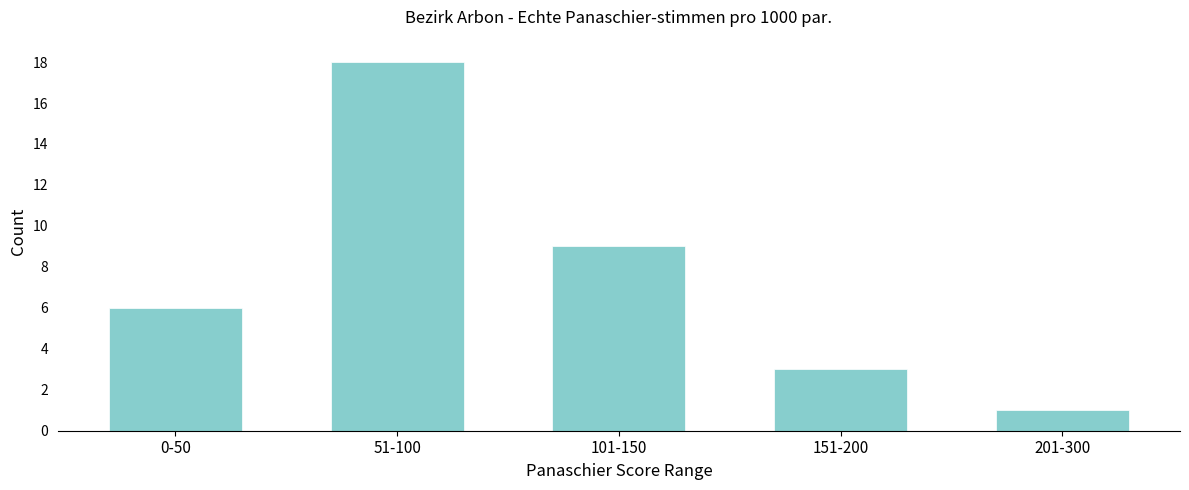

Reading left to right, what are all the values shown in this chart?

6	18	9	3	1